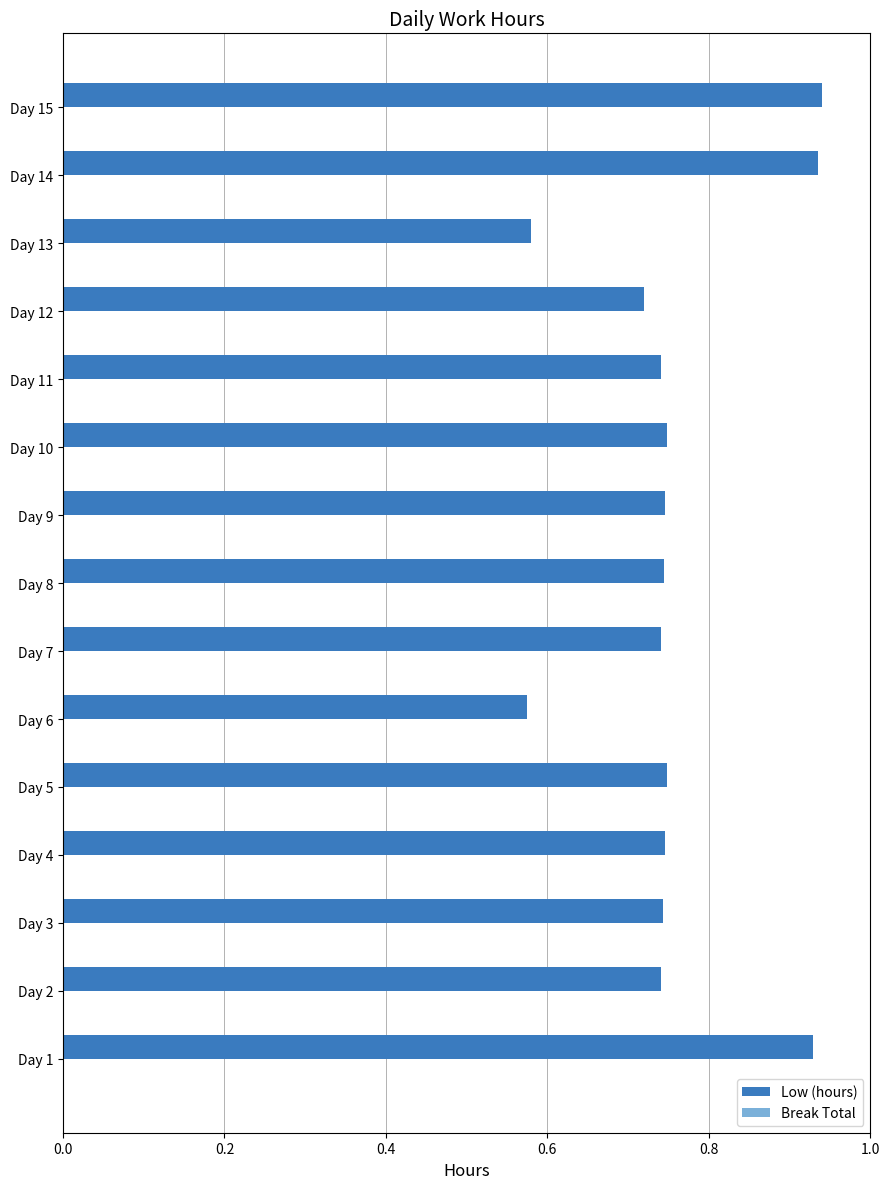

How many bars are there in total?

15